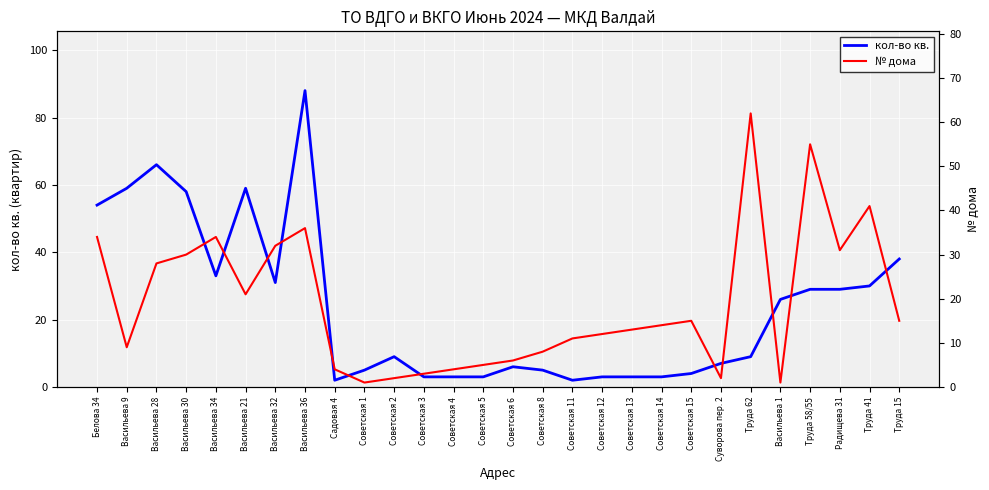

What position from the left is Советская 8?

16